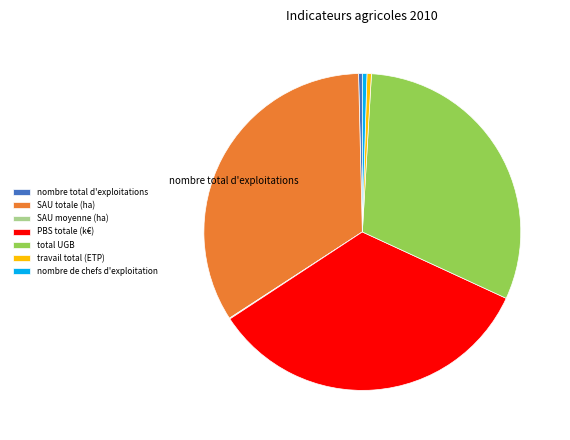

Rank the categories by value from highest to lowest.

PBS totale (k€), SAU totale (ha), total UGB, nombre de chefs d'exploitation, travail total (ETP), nombre total d'exploitations, SAU moyenne (ha)